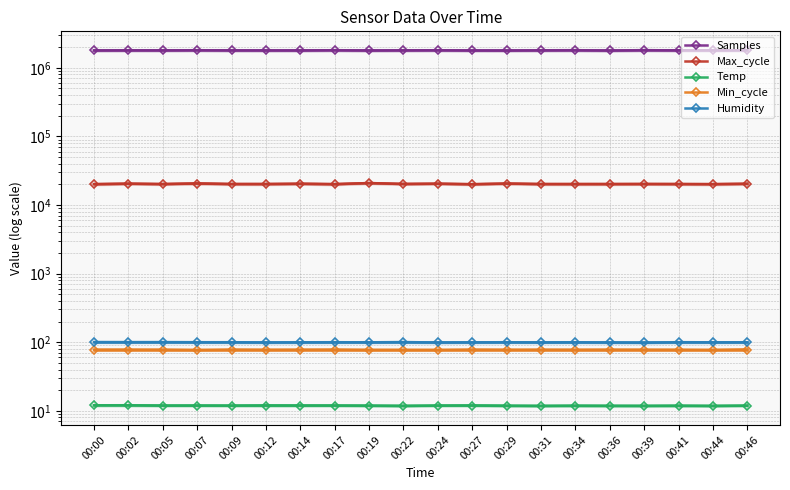

How many categories are shown in the chart?

20